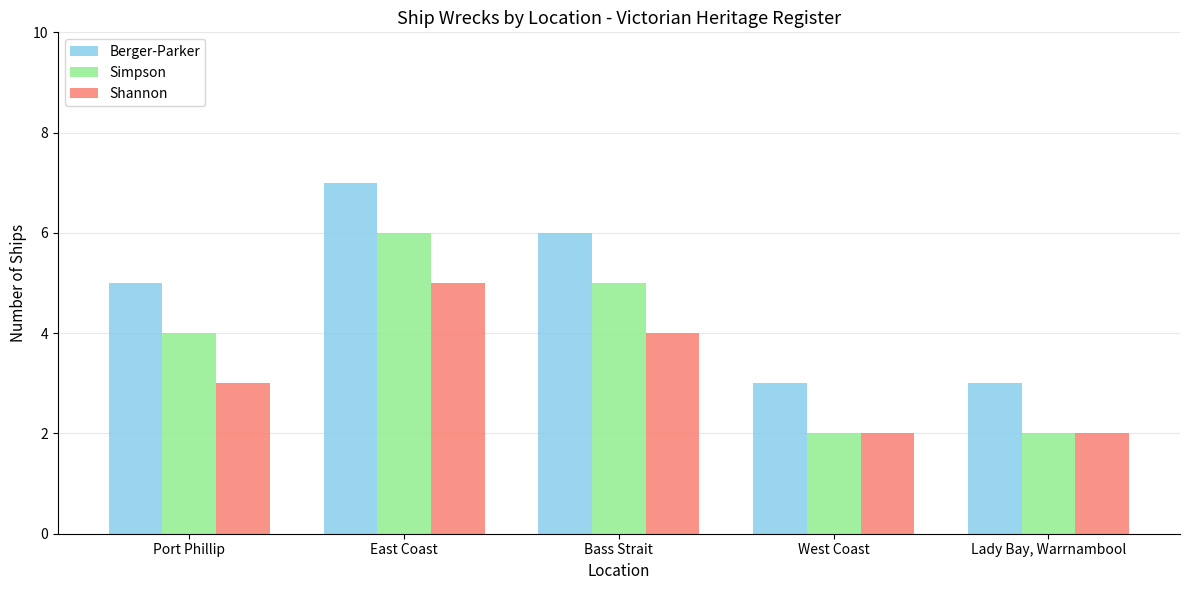

What is the value of the Shannon bar at the 5th from the left?

2